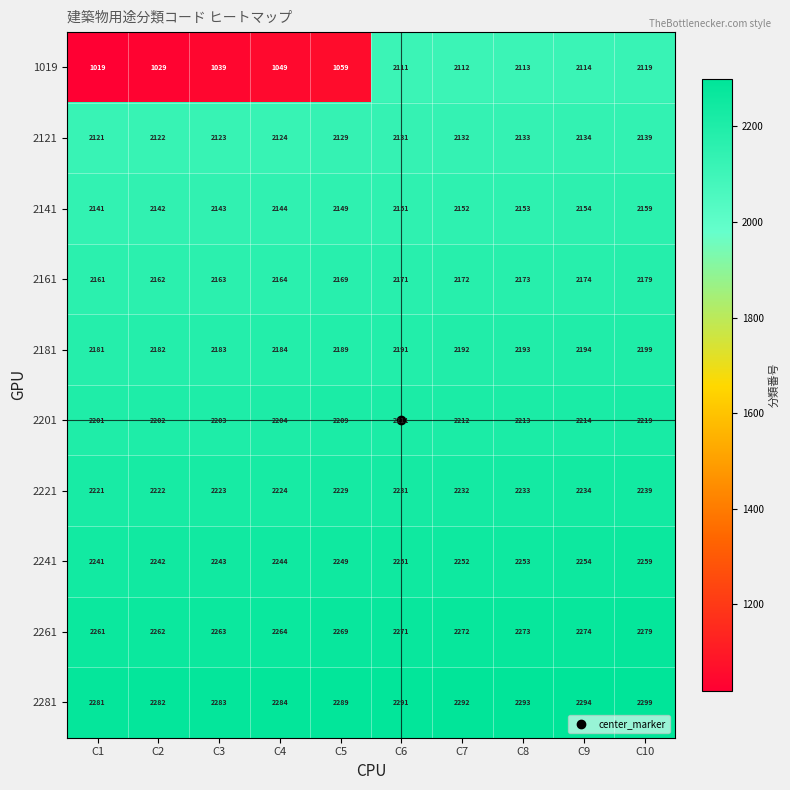

Which series has the largest range (max minus min)?

1019